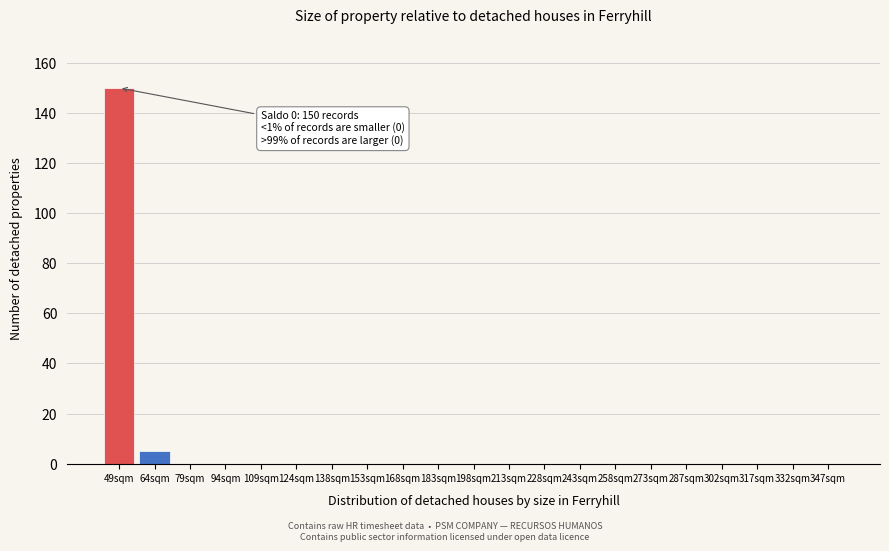

Reading left to right, list all the values displayed in this chart.

49sqm=150	64sqm=5	79sqm=0	94sqm=0	109sqm=0	124sqm=0	138sqm=0	153sqm=0	168sqm=0	183sqm=0	198sqm=0	213sqm=0	228sqm=0	243sqm=0	258sqm=0	273sqm=0	287sqm=0	302sqm=0	317sqm=0	332sqm=0	347sqm=0